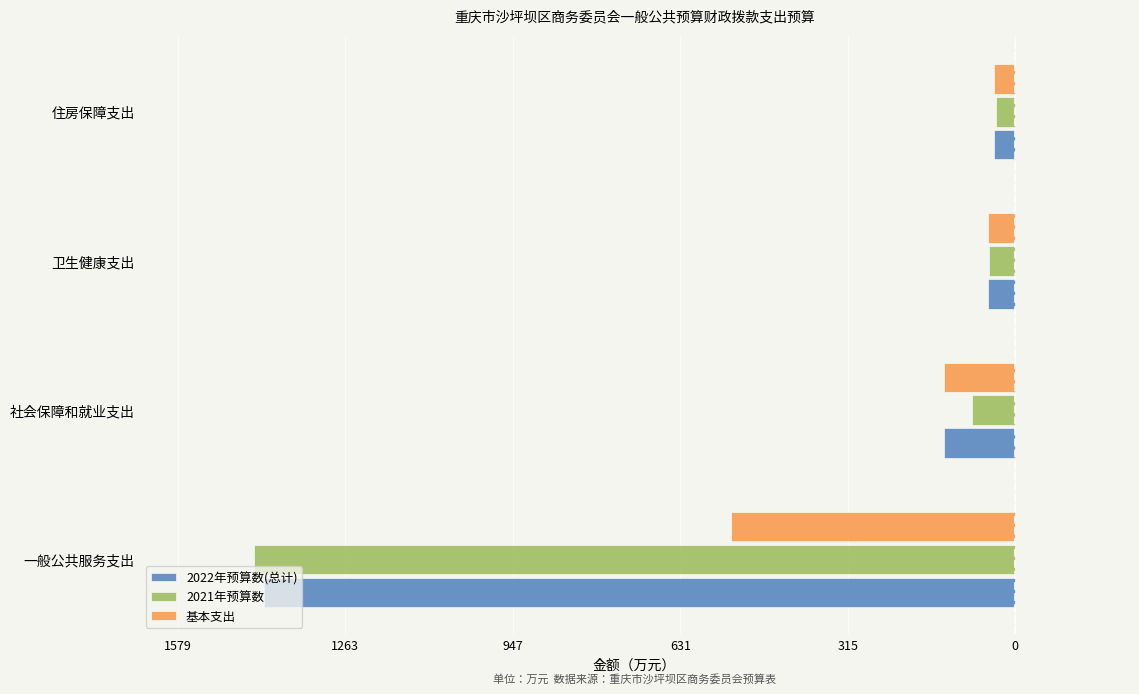

What are all the series names shown in the legend?

2022年预算数(总计), 2021年预算数, 基本支出